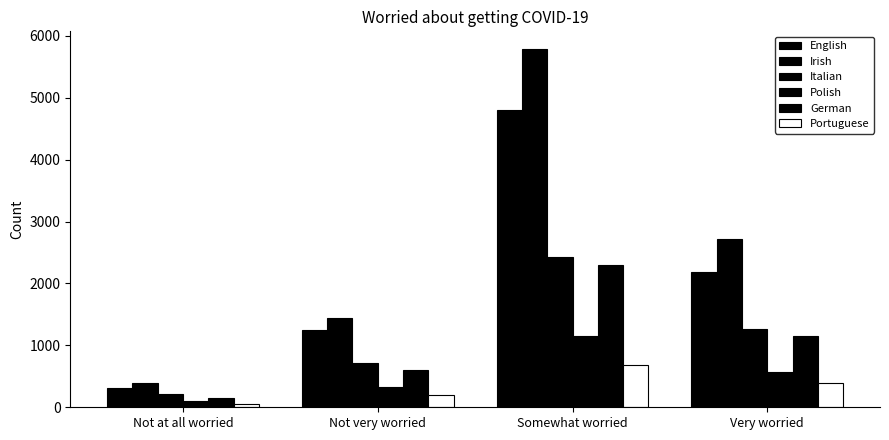

How many groups of bars are there?

4